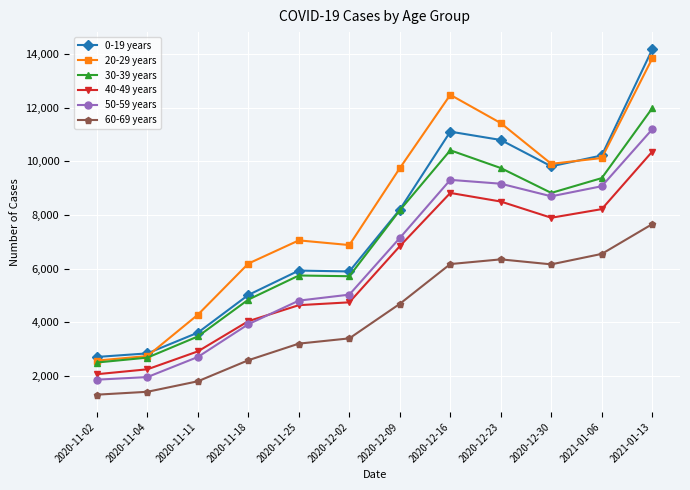

What is the sum of the 0-19 years values at 2020-12-02 and 2021-01-13?

20069